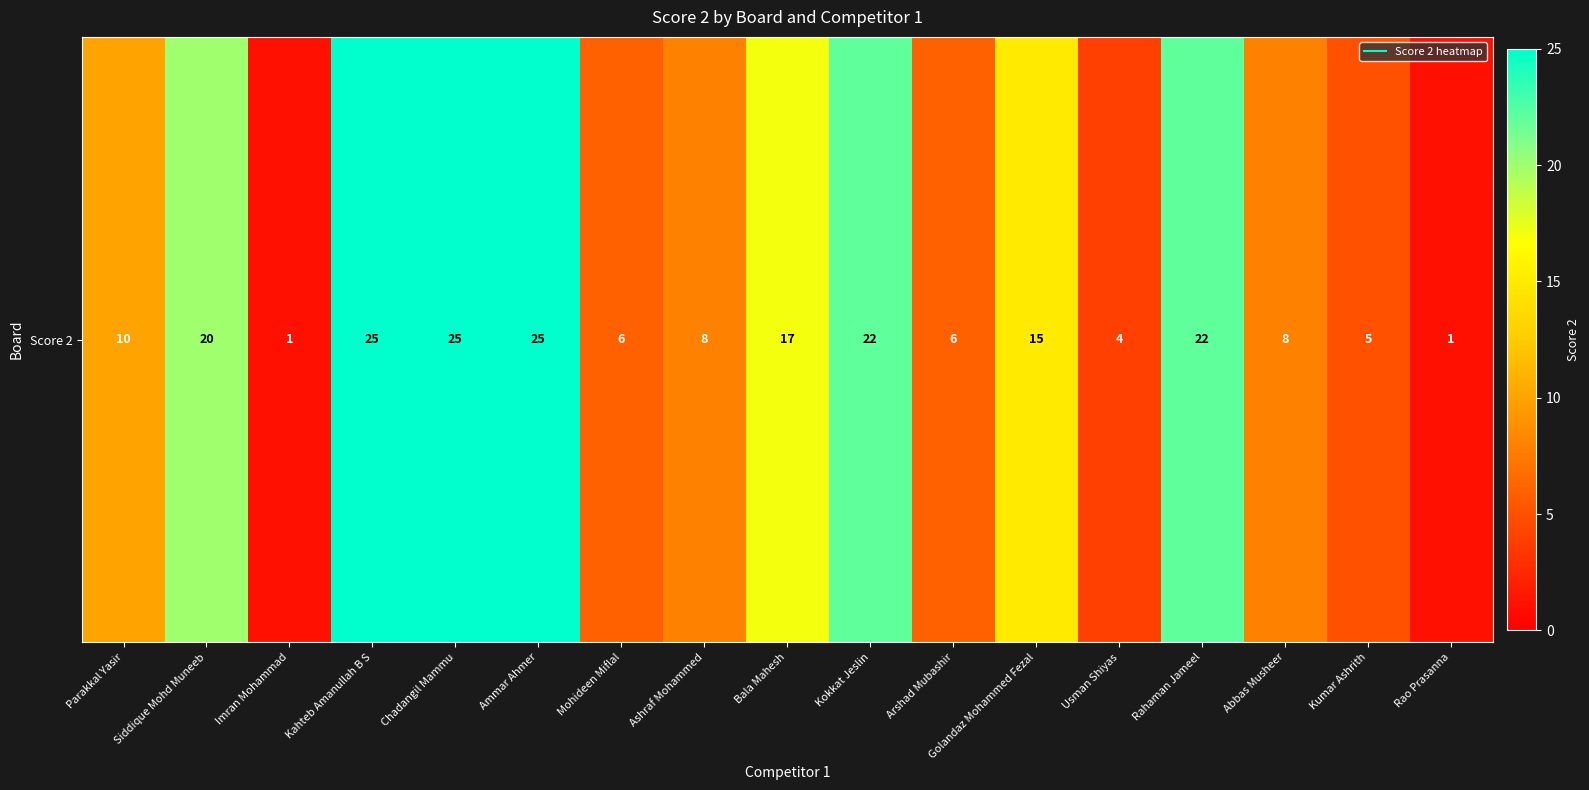

What is the change in value from Siddique Mohd Muneeb to Ammar Ahmer?

+5